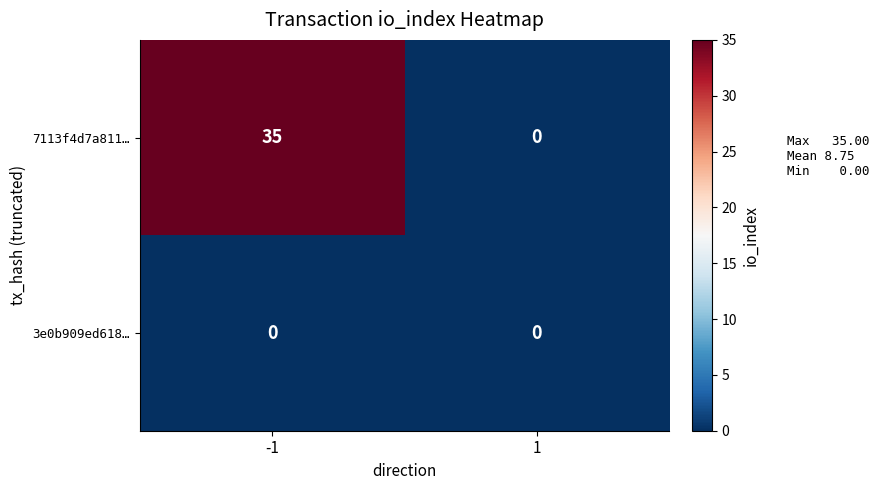

Which series changed the most between -1 and 1?

7113f4d7a811…